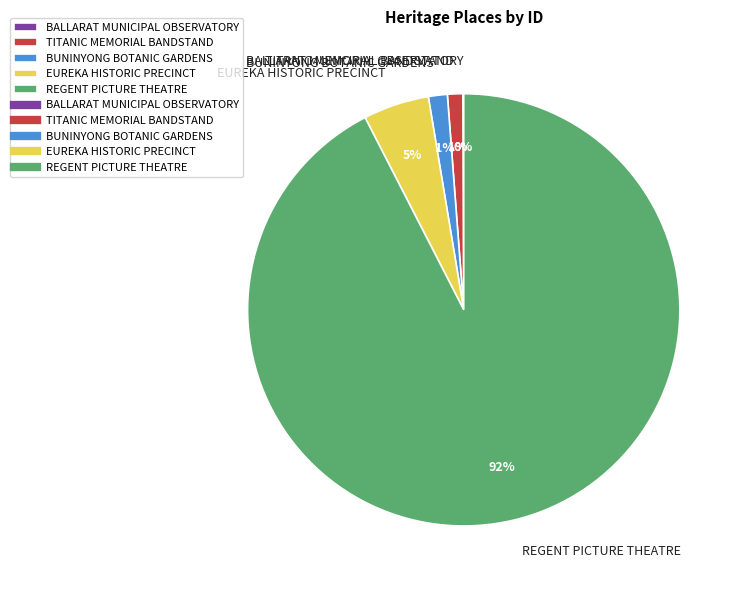

To the nearest percent, what is the average slice percentage?

20%